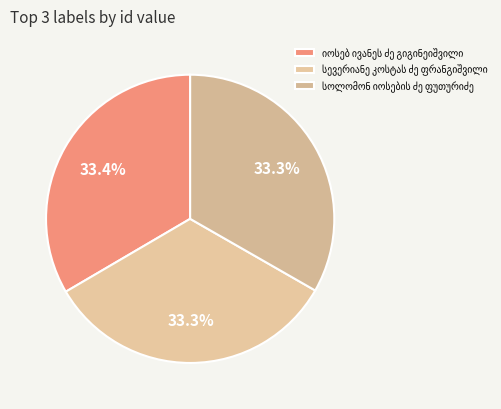

Is the sum of ვასილ მიხეილის ძე გუგუშვილი and იოსებ ივანეს ძე გიგინეიშვილი greater than half?

No